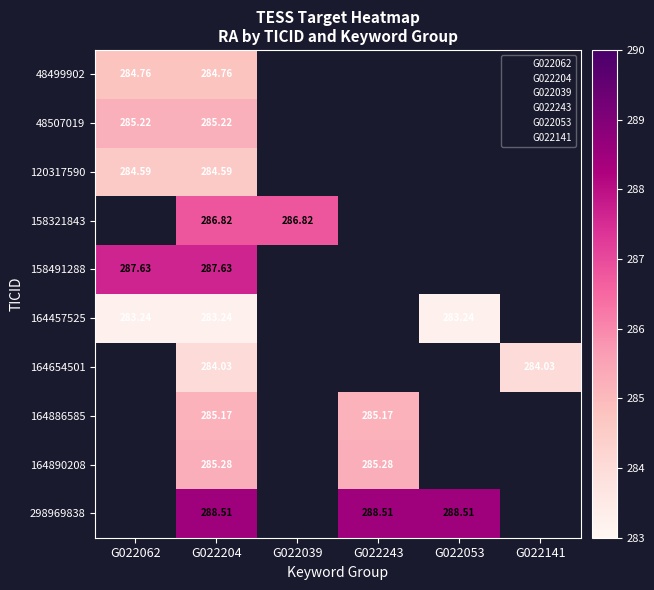

How many positive values does the 164886585 series have?

2